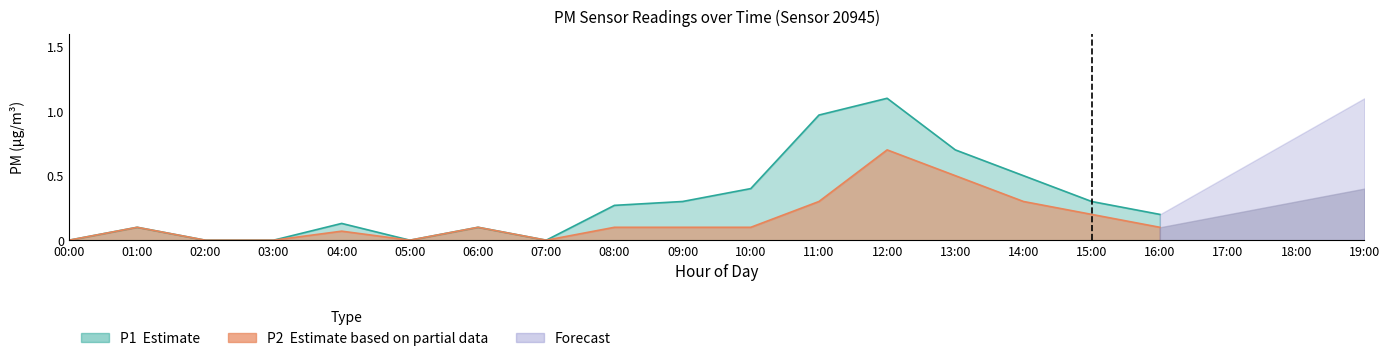

True or false: Forecast_P1 has more than 1 points higher than both neighbors.

False